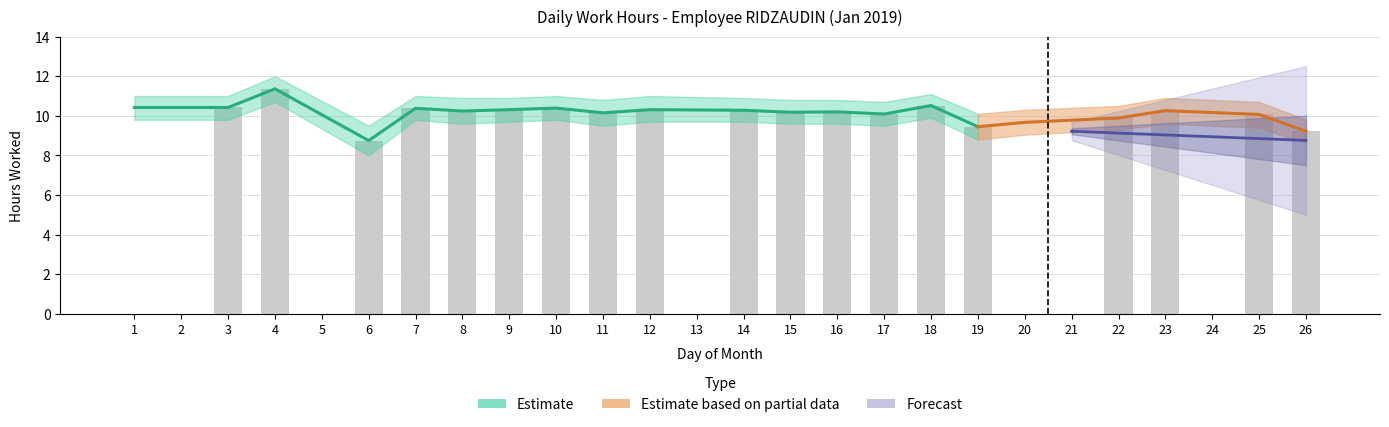

The value of Low at 14 is 14.4. True or false?

False